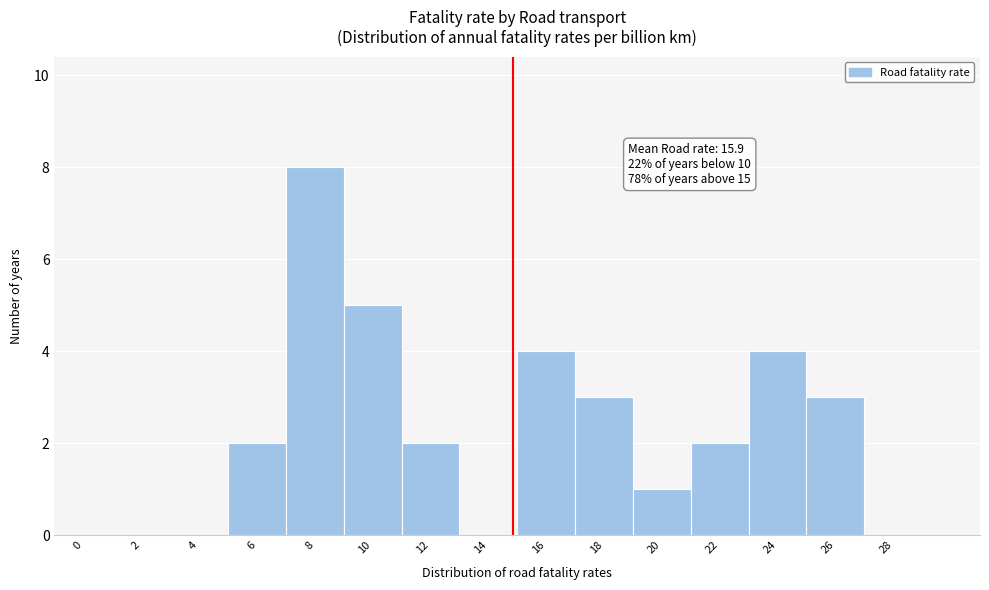

Reading right to left, extract all data points from this chart.

28=0	26=3	24=4	22=2	20=1	18=3	16=4	14=0	12=2	10=5	8=8	6=2	4=0	2=0	0=0